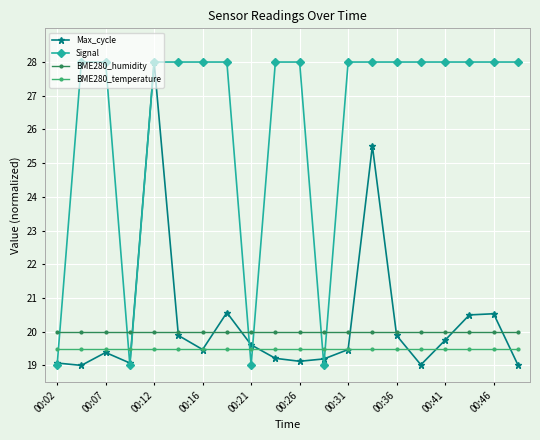

Which series has the largest total across all categories?

Signal